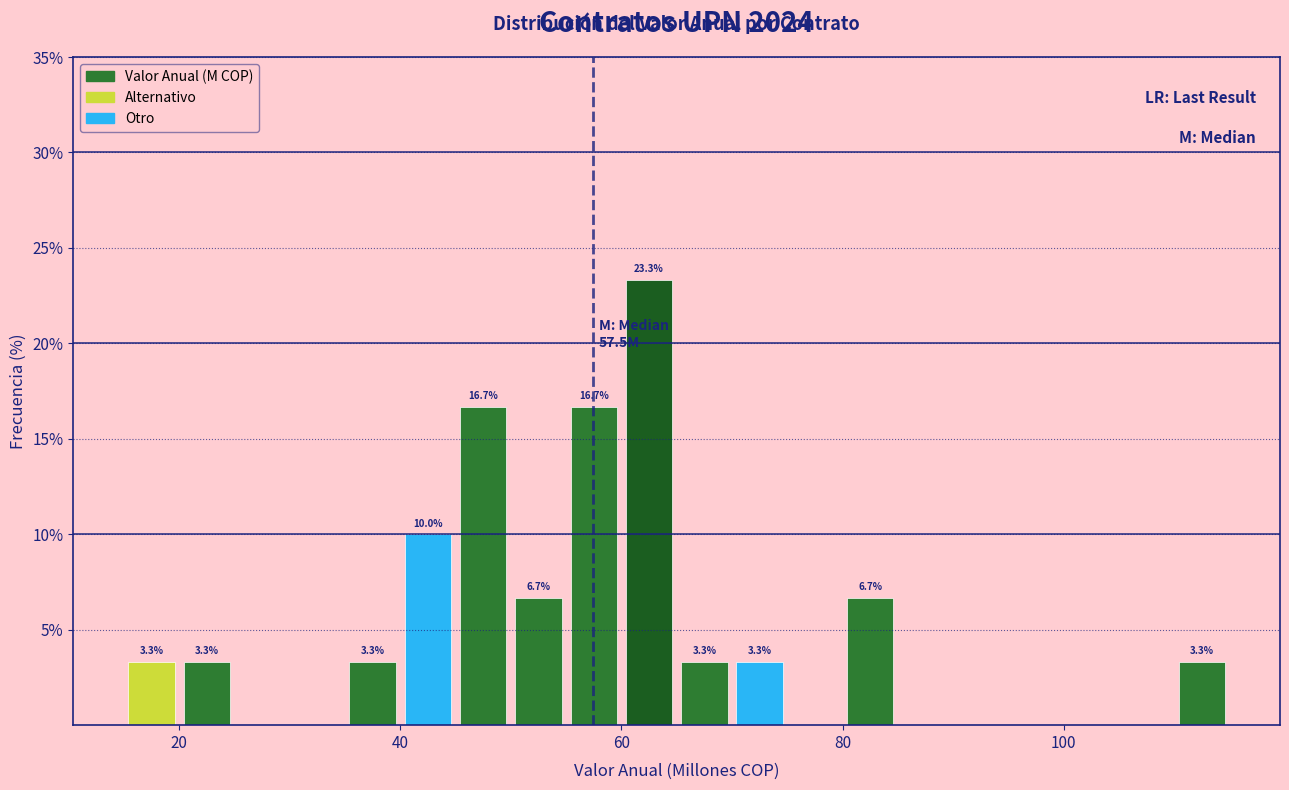

Around what value on the x-axis is the tallest bar? Give the approximate position of its centre, as read against the axis.

62